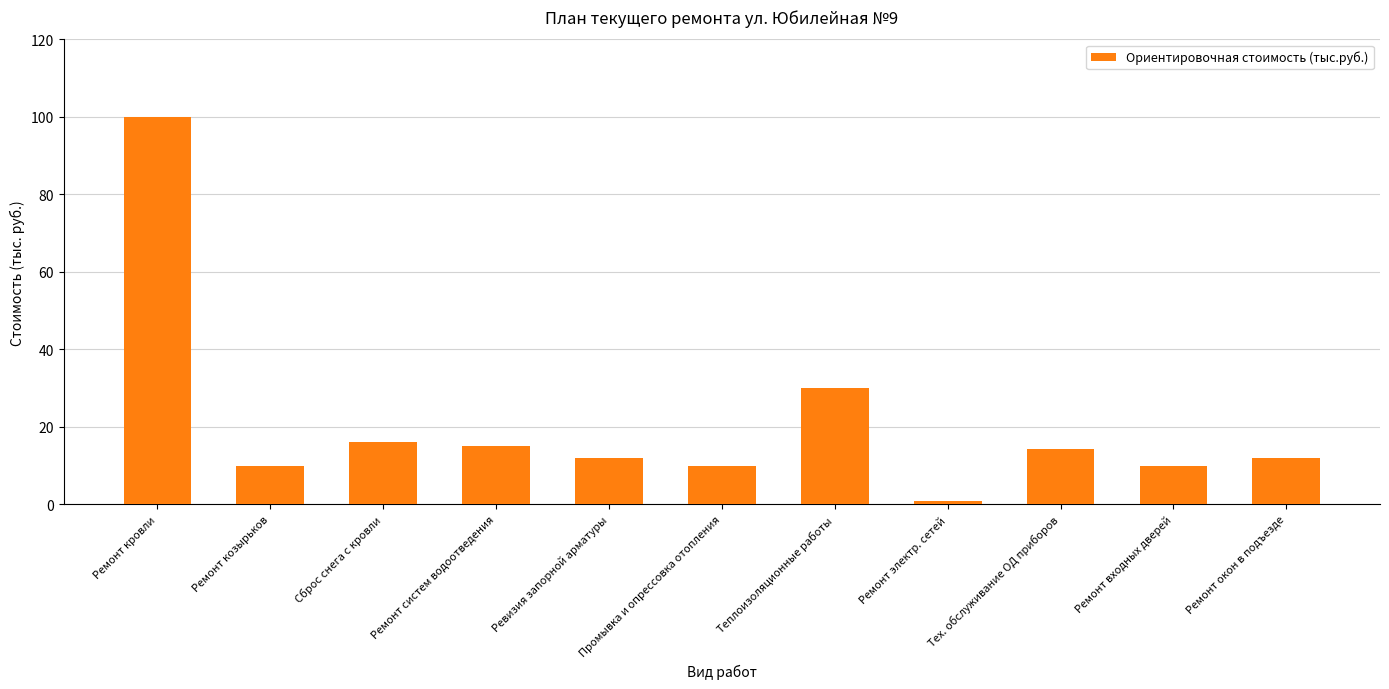

Does the chart contain stacked bars?

No